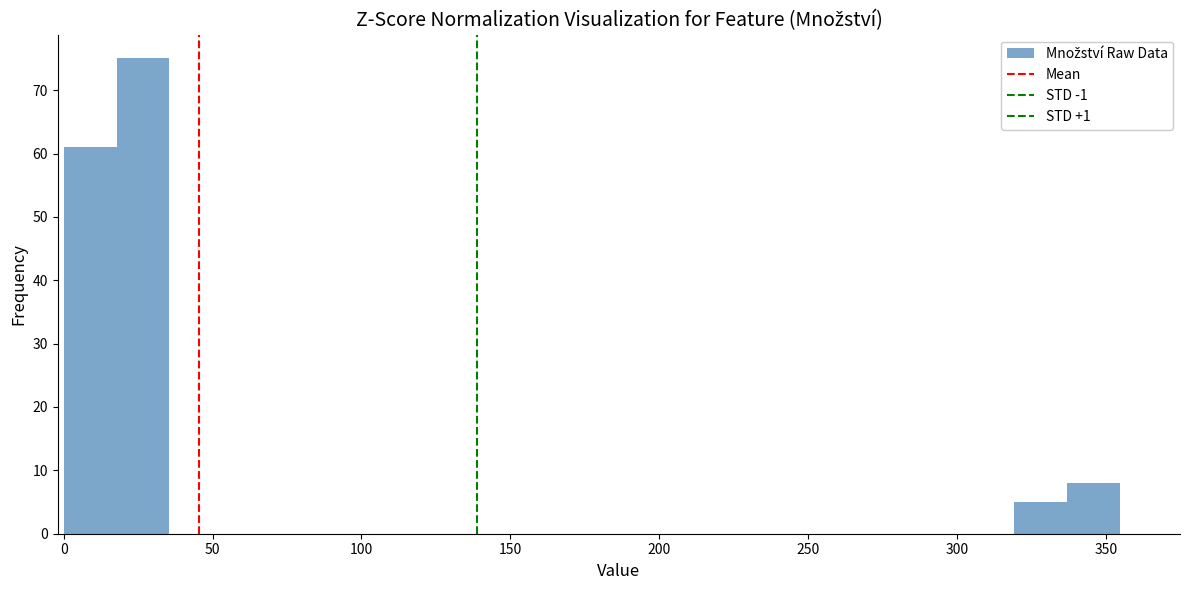

Around what value on the x-axis is the tallest bar? Give the approximate position of its centre, as read against the axis.

25